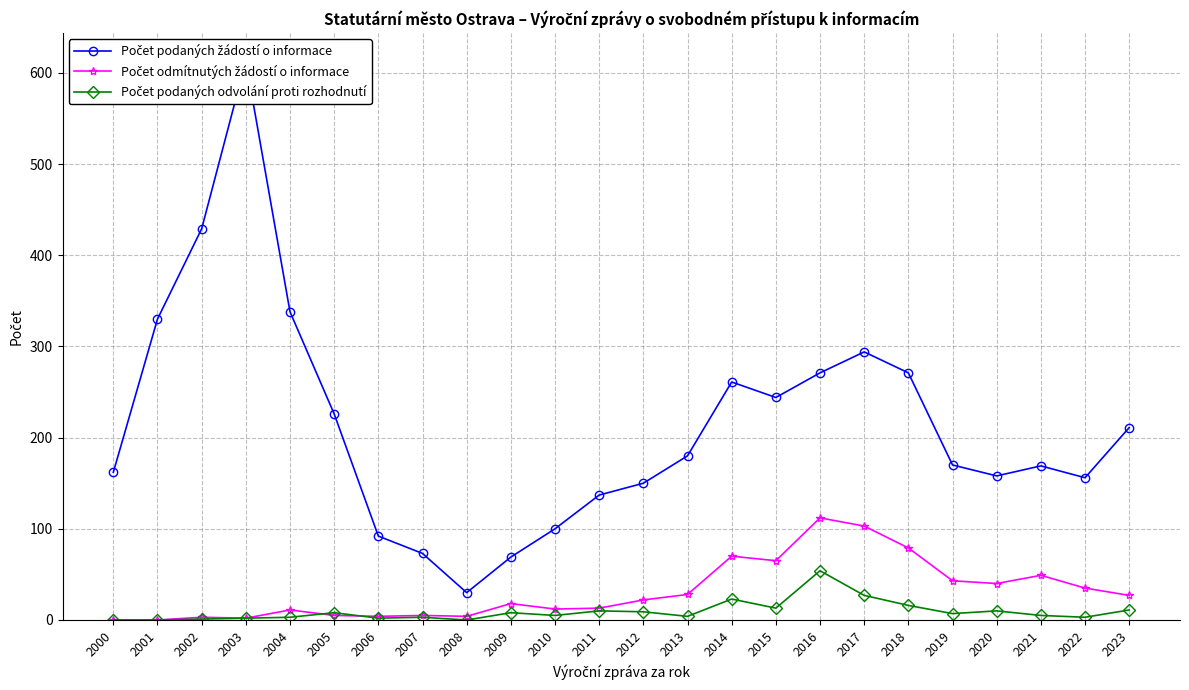

Rank the categories by Počet podaných odvolání proti rozhodnutí value from lowest to highest.

2000, 2001, 2008, 2002, 2003, 2006, 2004, 2007, 2022, 2013, 2010, 2021, 2019, 2005, 2009, 2012, 2011, 2020, 2023, 2015, 2018, 2014, 2017, 2016